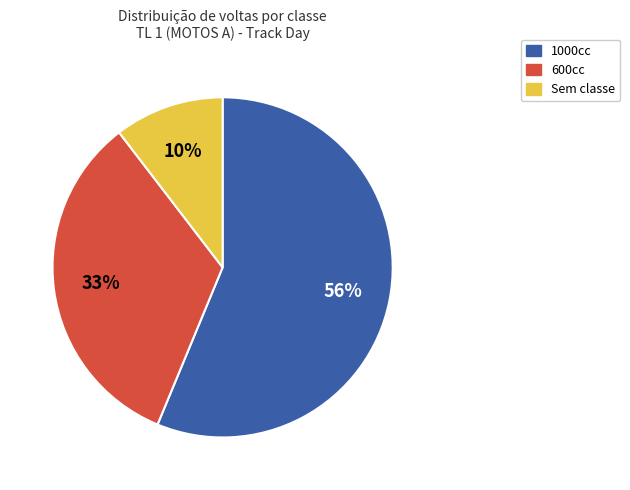

Does any single category account for the majority?

Yes